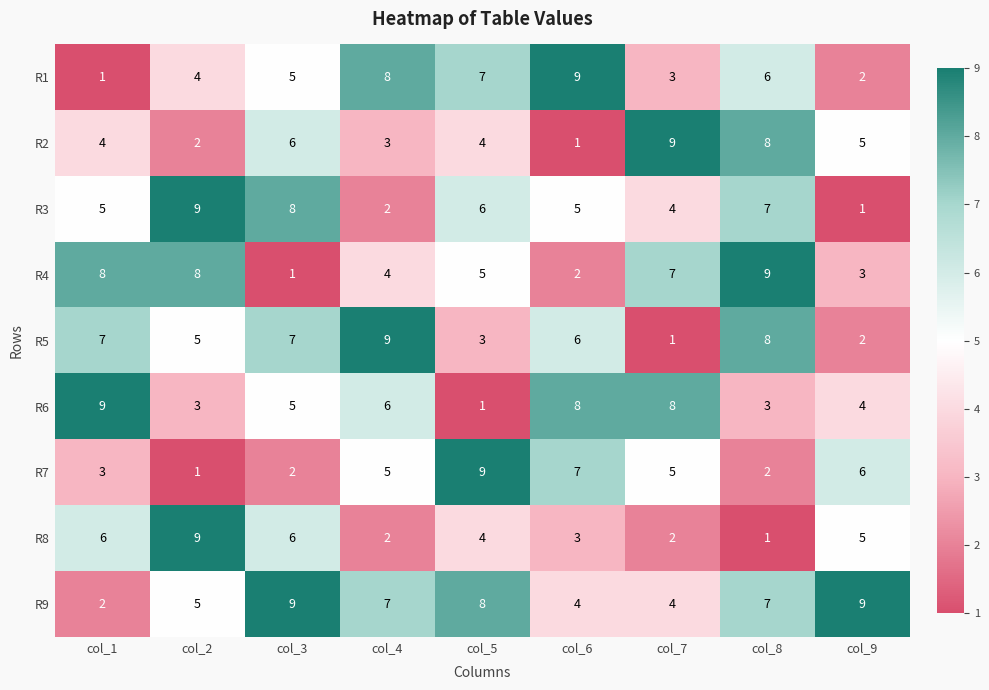

At which label is R9 closest to 5?

col_2